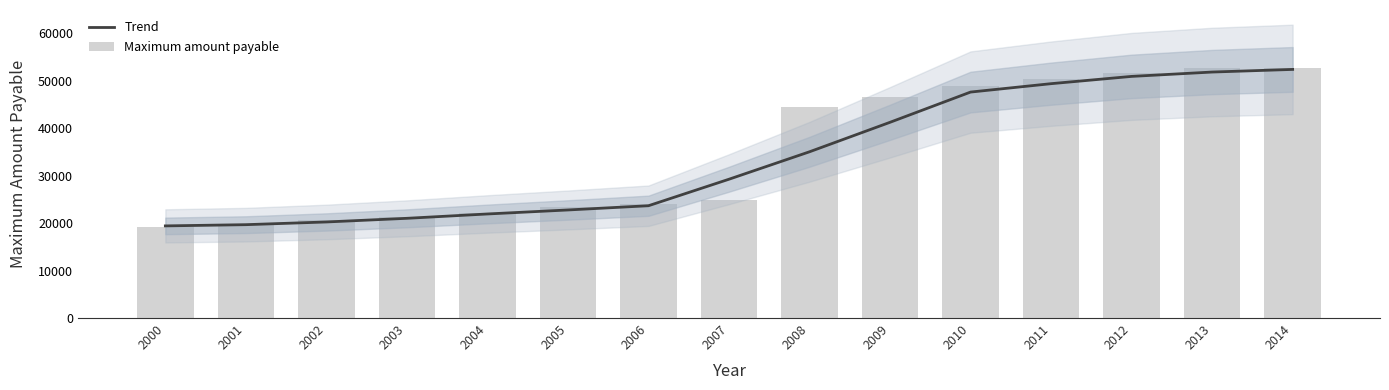

What is the value of the Maximum amount payable bar at the 11th from the left?

48990.4